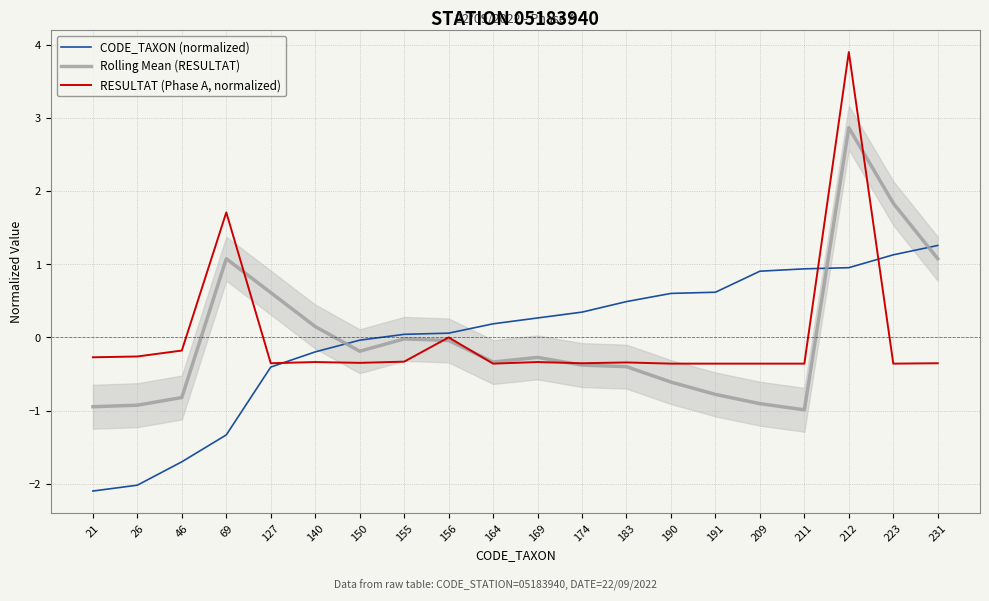

How many positive values does the Rolling Mean (RESULTAT) series have?

6